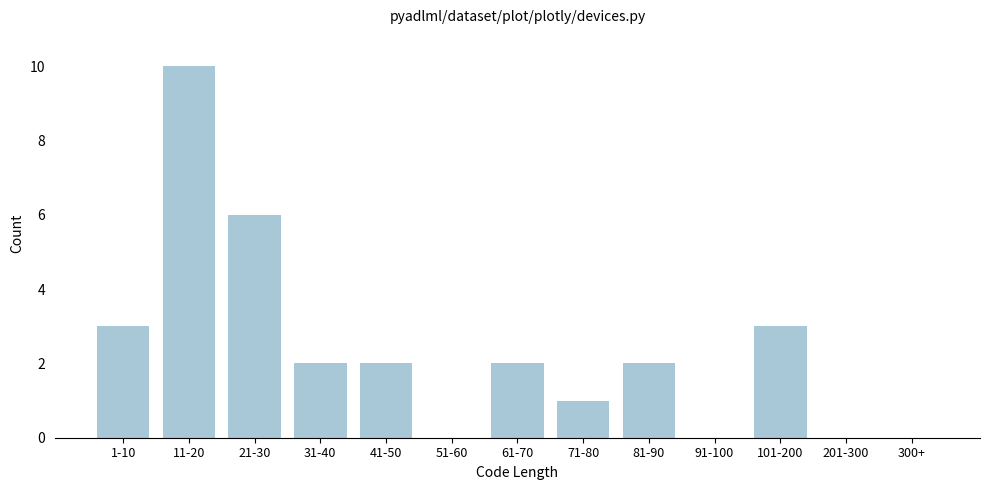

Reading right to left, what are all the values shown in this chart?

300+=0	201-300=0	101-200=3	91-100=0	81-90=2	71-80=1	61-70=2	51-60=0	41-50=2	31-40=2	21-30=6	11-20=10	1-10=3